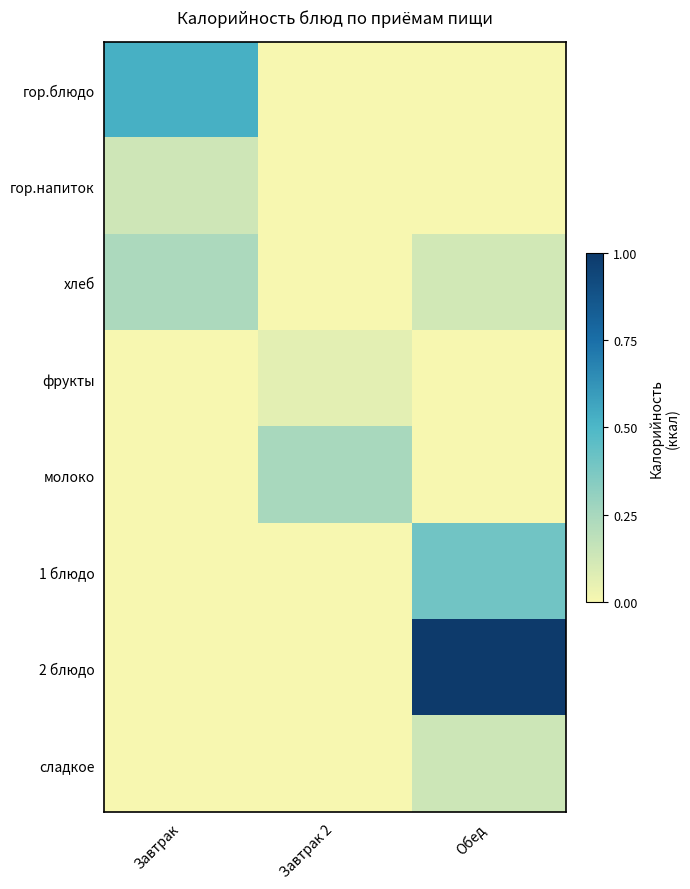

At which category is the sum across all series the highest?

Обед